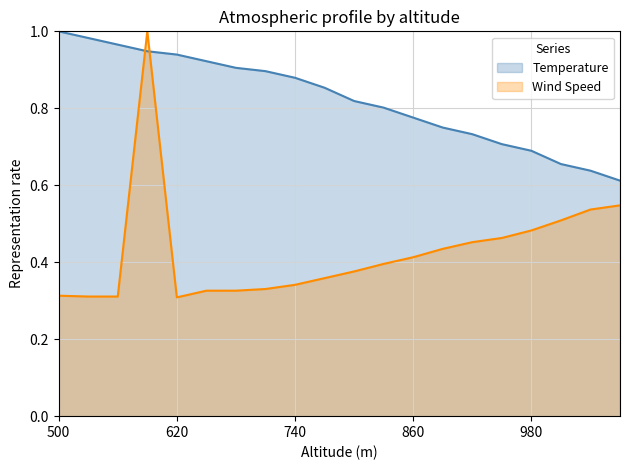

How many lines are shown in the chart?

2